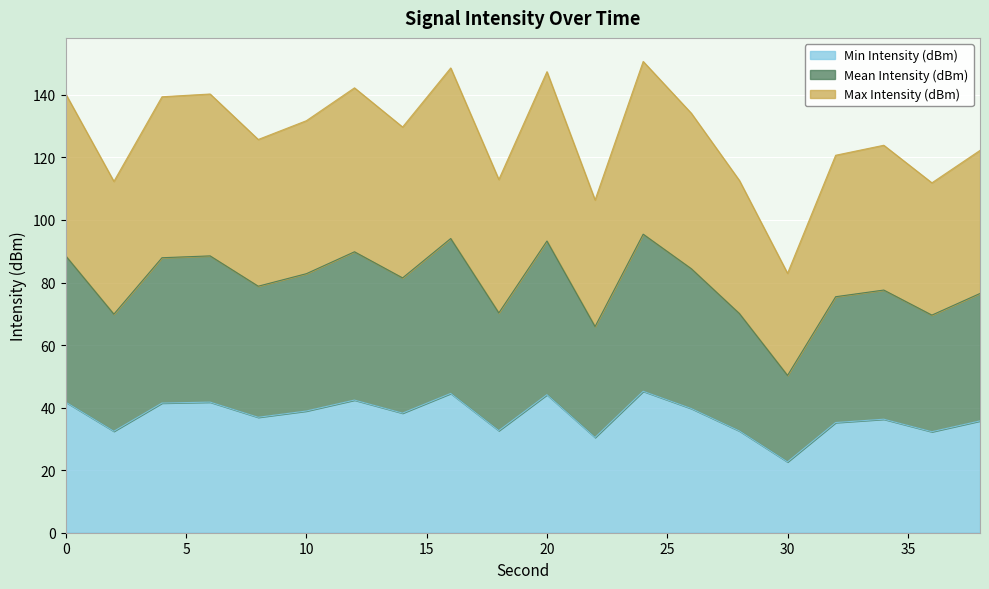

At which category does Mean Intensity (dBm) reach its first local valley?

2